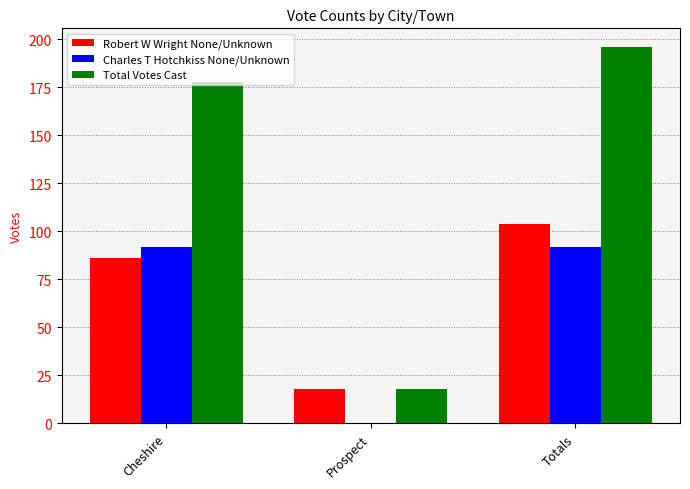

What is the highest value of the Charles T Hotchkiss None/Unknown series?

92